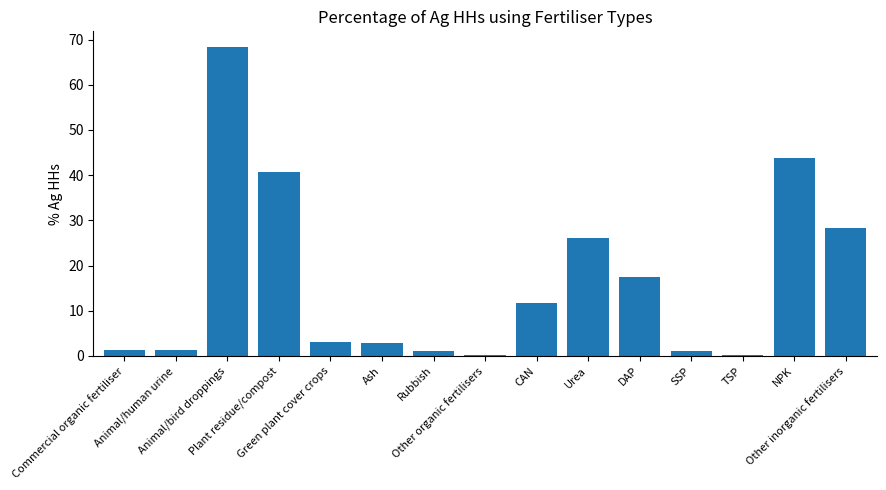

How many categories are shown in the chart?

15